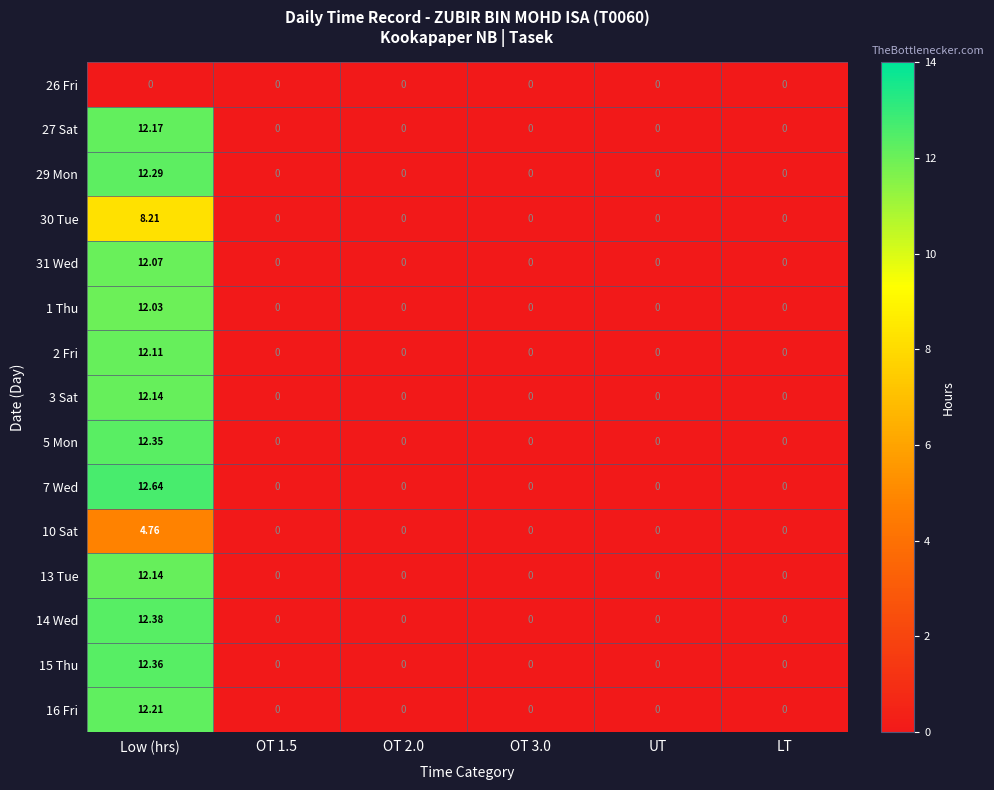

Which category has the highest value in the 15 Thu series?

Low (hrs)